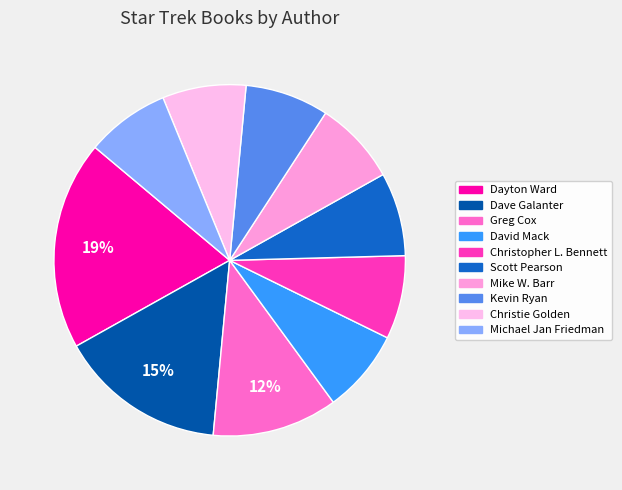

Does David Mack account for over 50% of the chart?

No